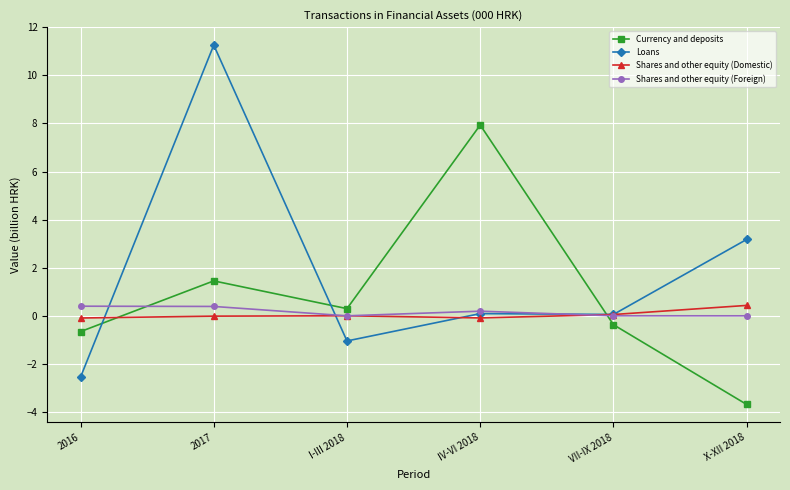

How many interior local valleys does the Currency and deposits series have?

1